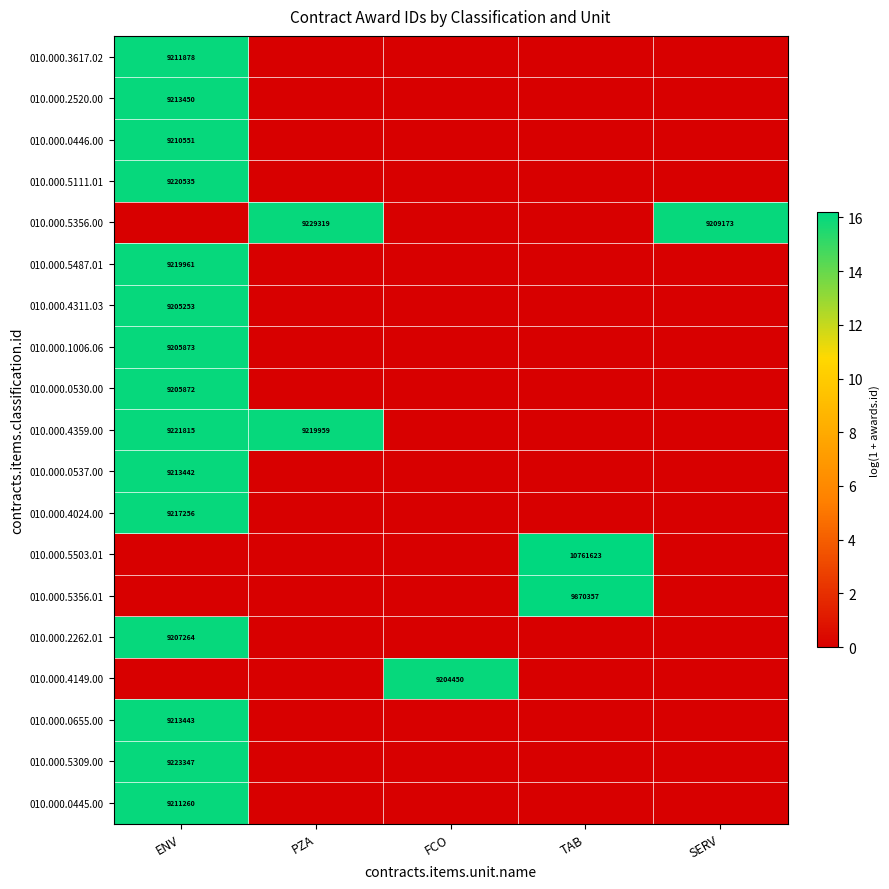

The value of 010.000.4311.03 at ENV is 9205253. True or false?

True